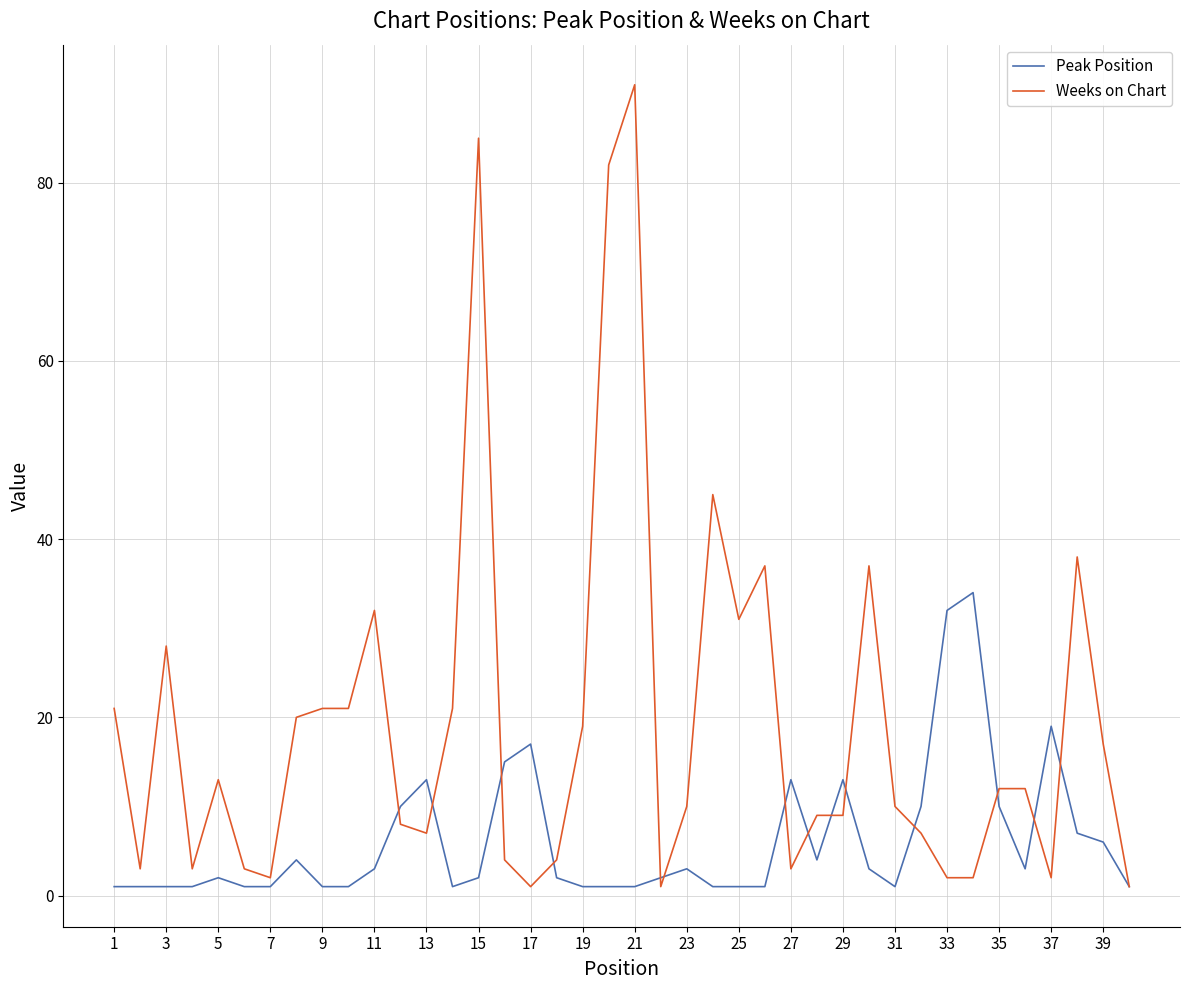

Rank the series by their average value, from lowest to highest.

Peak Position, Weeks on Chart